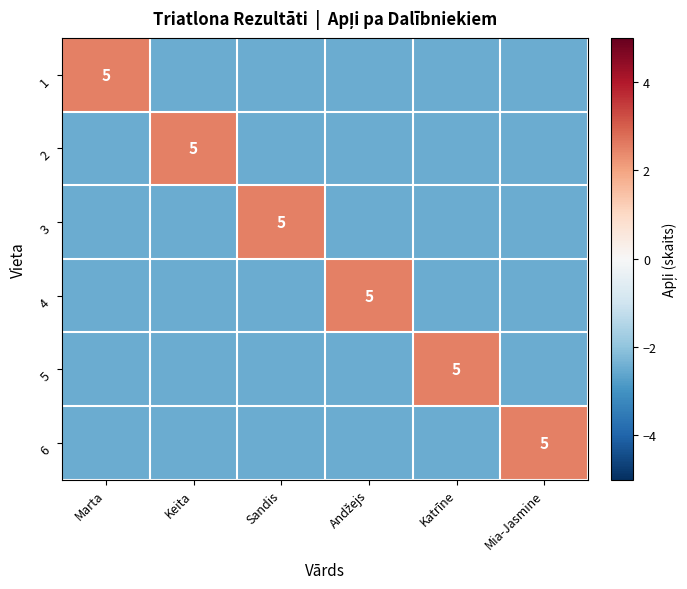

What is the difference between the highest and lowest values at Mia-Jasmine?

5.0